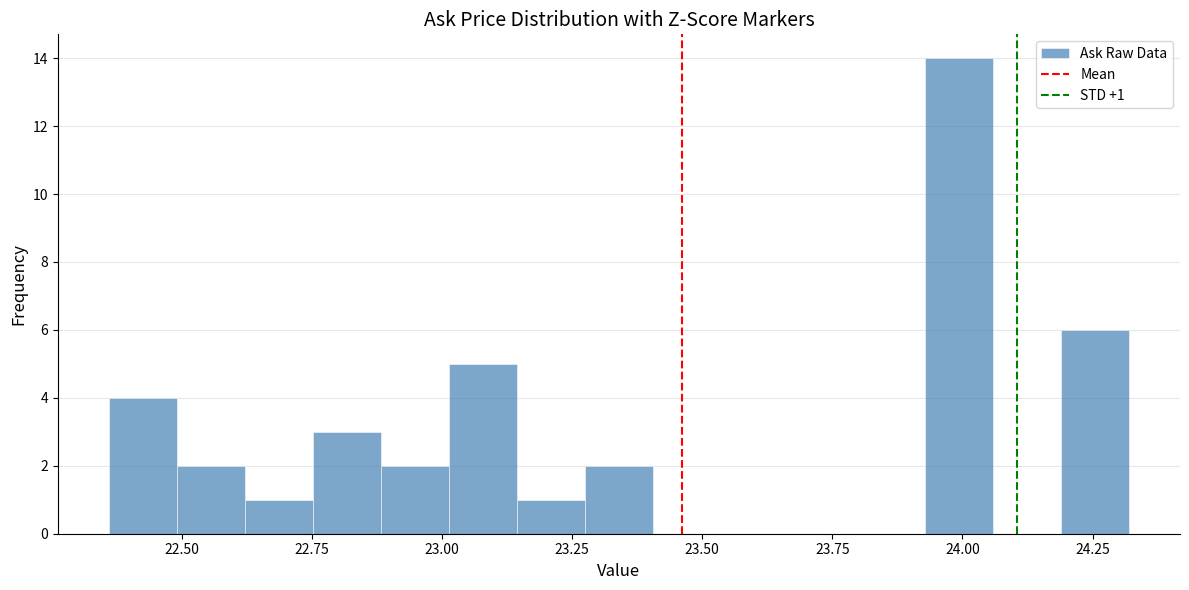

Read against the x-axis, roughly where is the centre of the tallest bar?

24.00